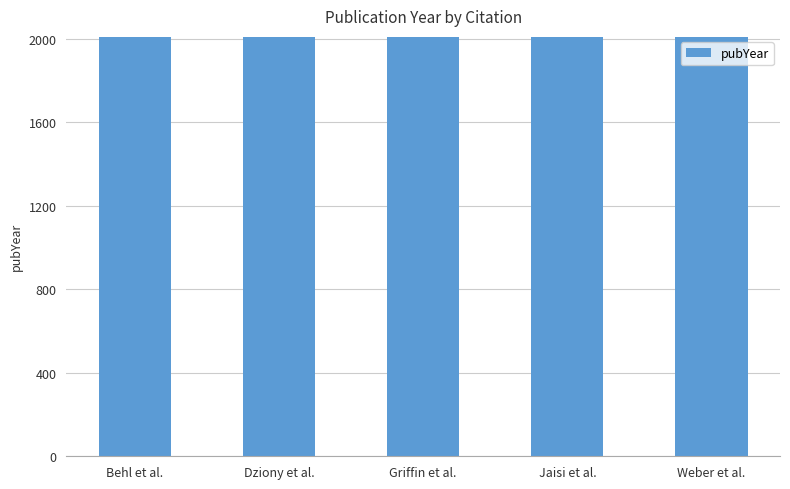

What is the maximum value shown in the chart?

2010